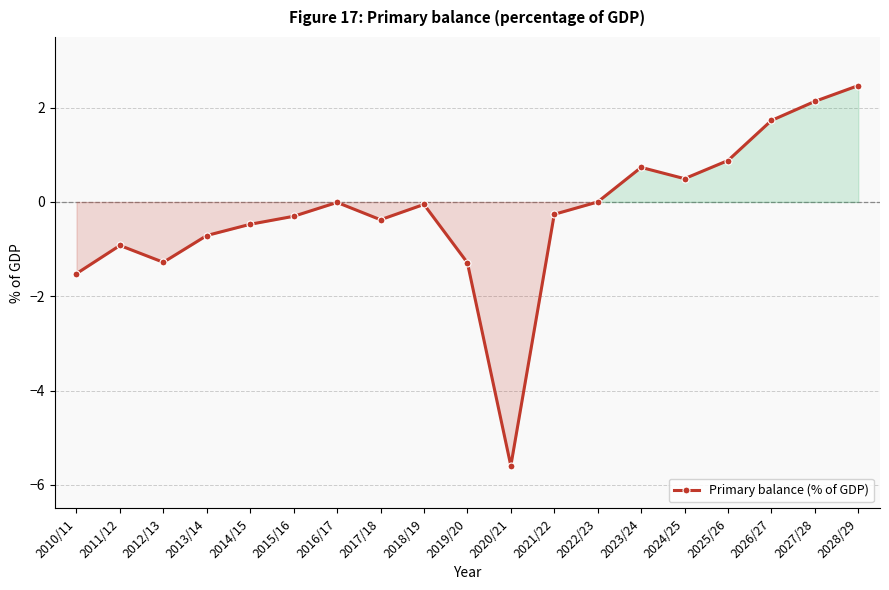

What is the difference between the values at 2028/29 and 2020/21?

8.1